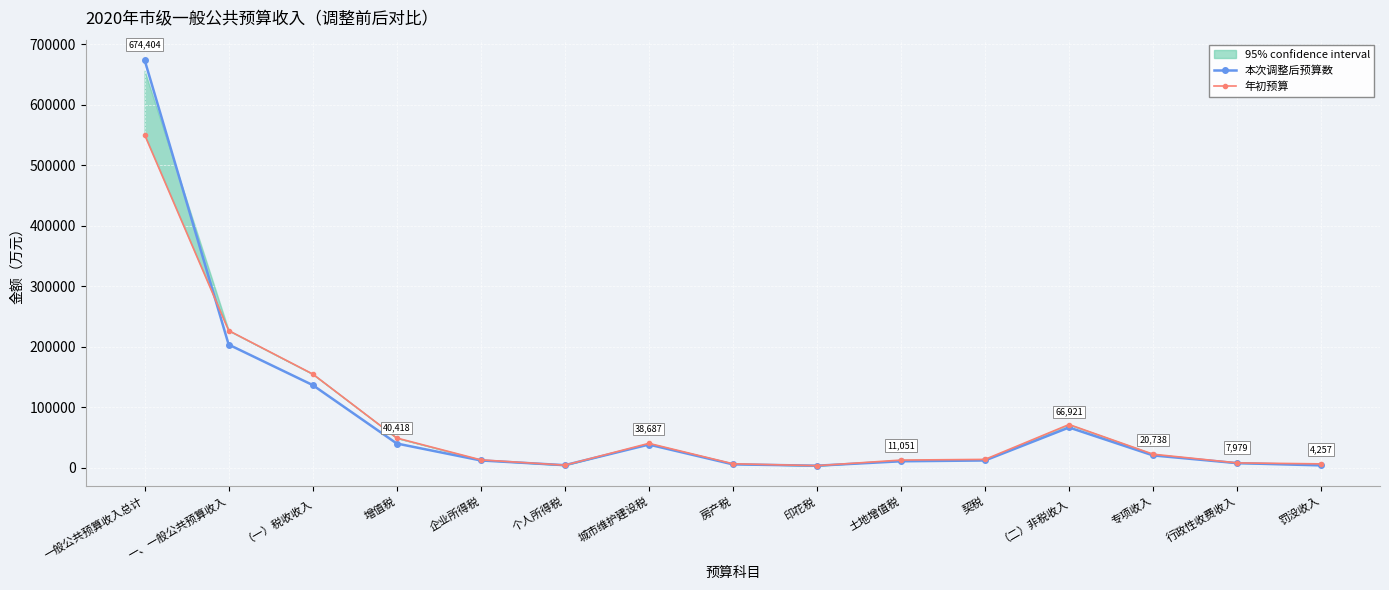

What is the greatest value displayed?

674404